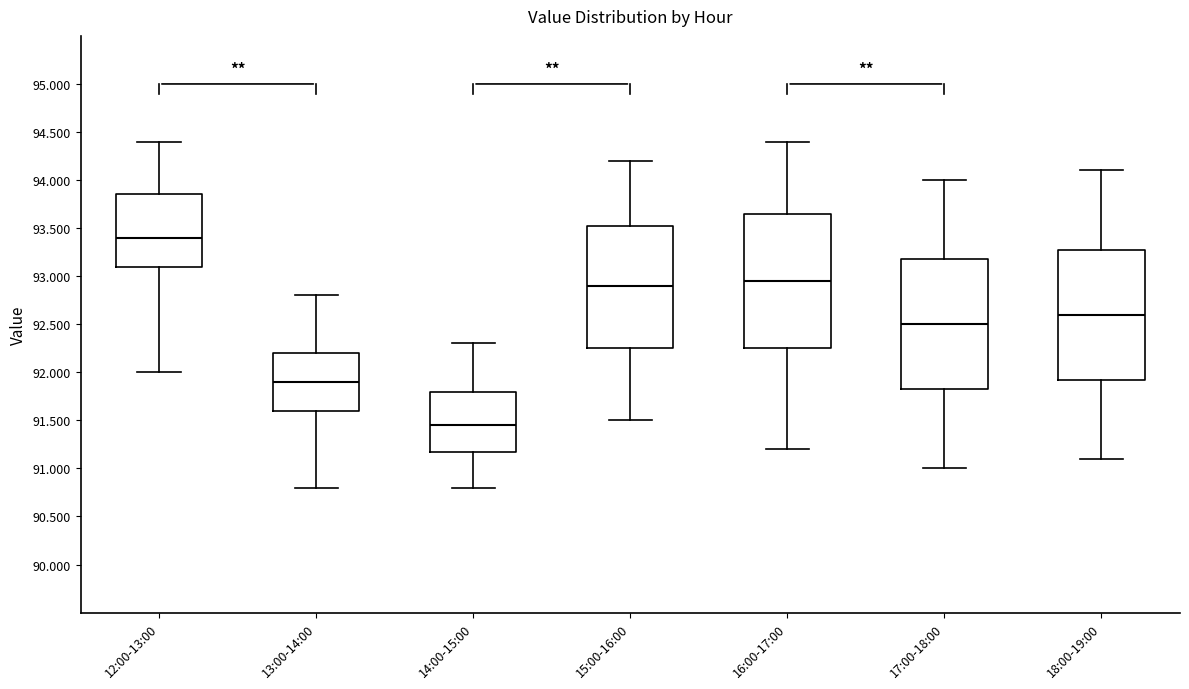

Reading left to right, transcribe this box plot: for each box, give where its median line is, the range the box spans, and where its two whiskers end, as read against the y-axis. The values are not printed on the chart, so give them approximately, as read against the axis.

12:00-13:00: median 93.40, box 93.10 to 93.85, whiskers 92.00 to 94.40
13:00-14:00: median 91.90, box 91.60 to 92.20, whiskers 90.80 to 92.80
14:00-15:00: median 91.45, box 91.20 to 91.80, whiskers 90.80 to 92.30
15:00-16:00: median 92.90, box 92.25 to 93.55, whiskers 91.50 to 94.20
16:00-17:00: median 92.95, box 92.25 to 93.65, whiskers 91.20 to 94.40
17:00-18:00: median 92.50, box 91.85 to 93.20, whiskers 91.00 to 94.00
18:00-19:00: median 92.60, box 91.95 to 93.30, whiskers 91.10 to 94.10